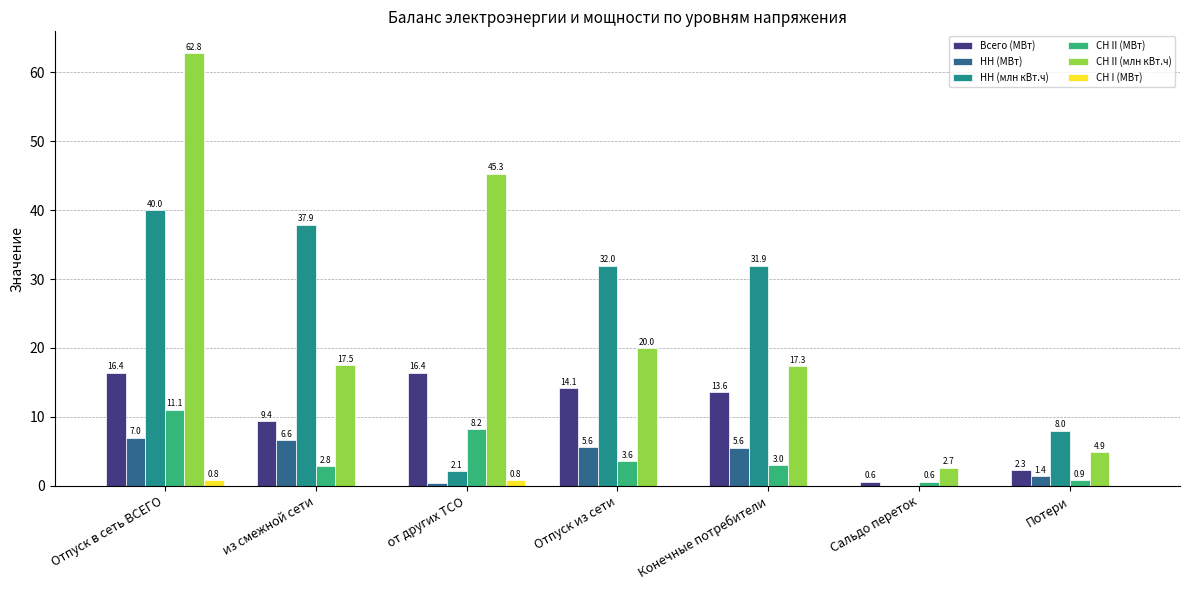

Which category has the highest value in the НН (МВт) series?

Отпуск в сеть ВСЕГО